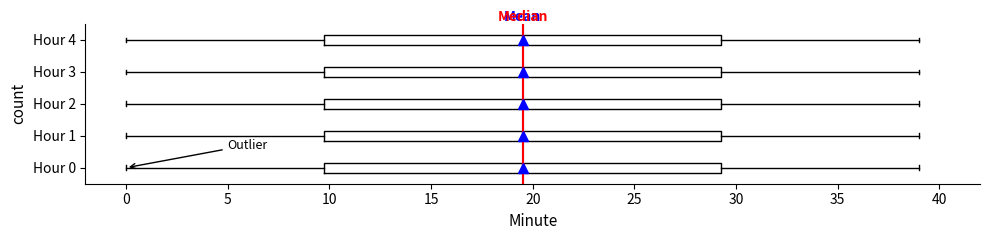

Reading bottom to top, read every box against the x-axis: the position of its median line, the range the box covers, and the ends of its whiskers. The values are not printed on the chart, so give them approximately, as read against the axis.

Hour 0: median 19.5, box 10.0 to 29.5, whiskers 0.0 to 39.0
Hour 1: median 19.5, box 10.0 to 29.5, whiskers 0.0 to 39.0
Hour 2: median 19.5, box 10.0 to 29.5, whiskers 0.0 to 39.0
Hour 3: median 19.5, box 10.0 to 29.5, whiskers 0.0 to 39.0
Hour 4: median 19.5, box 10.0 to 29.5, whiskers 0.0 to 39.0